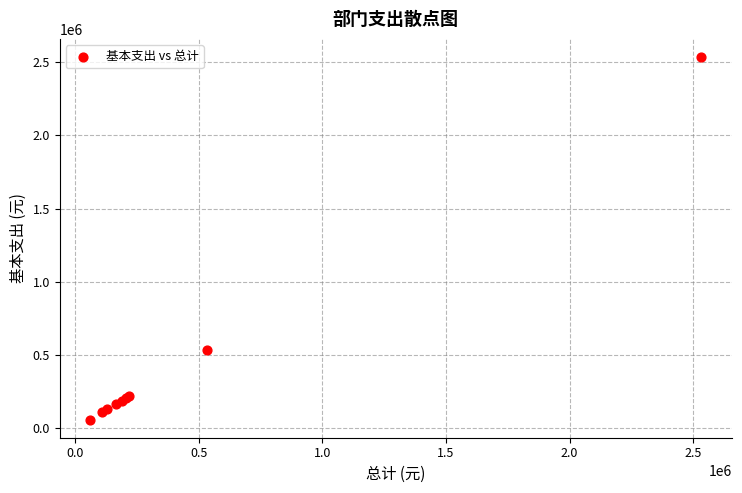

What Y value in the scatter plot is closest to 1296973?

534879.4